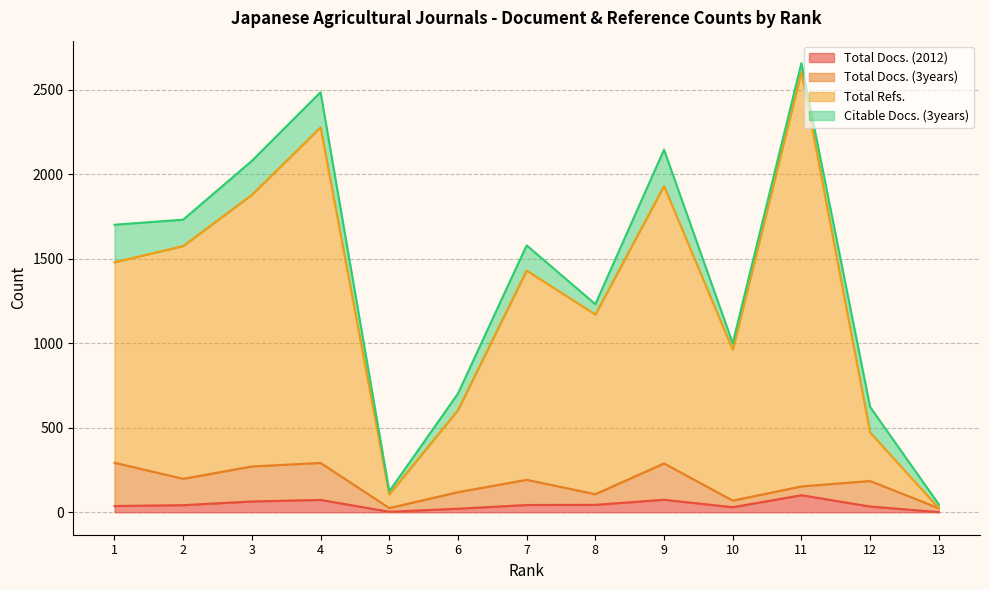

What is the value of the Total Docs. (2012) point at the 4th from the left?

73